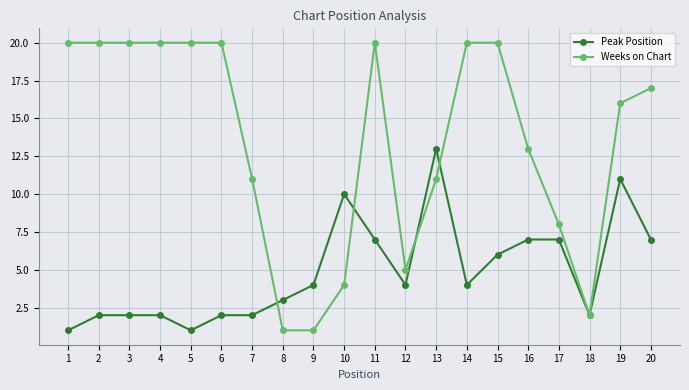

What is the difference between the Weeks on Chart values at 5 and 8?

19